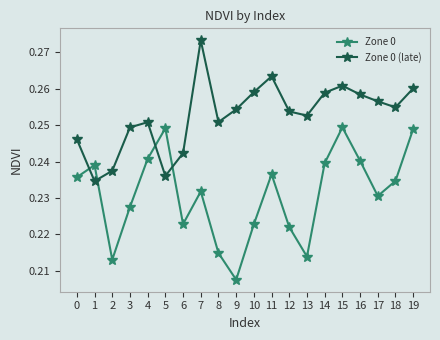

Where do Zone 0 and Zone 0 (late) first cross each other?

0 and 1